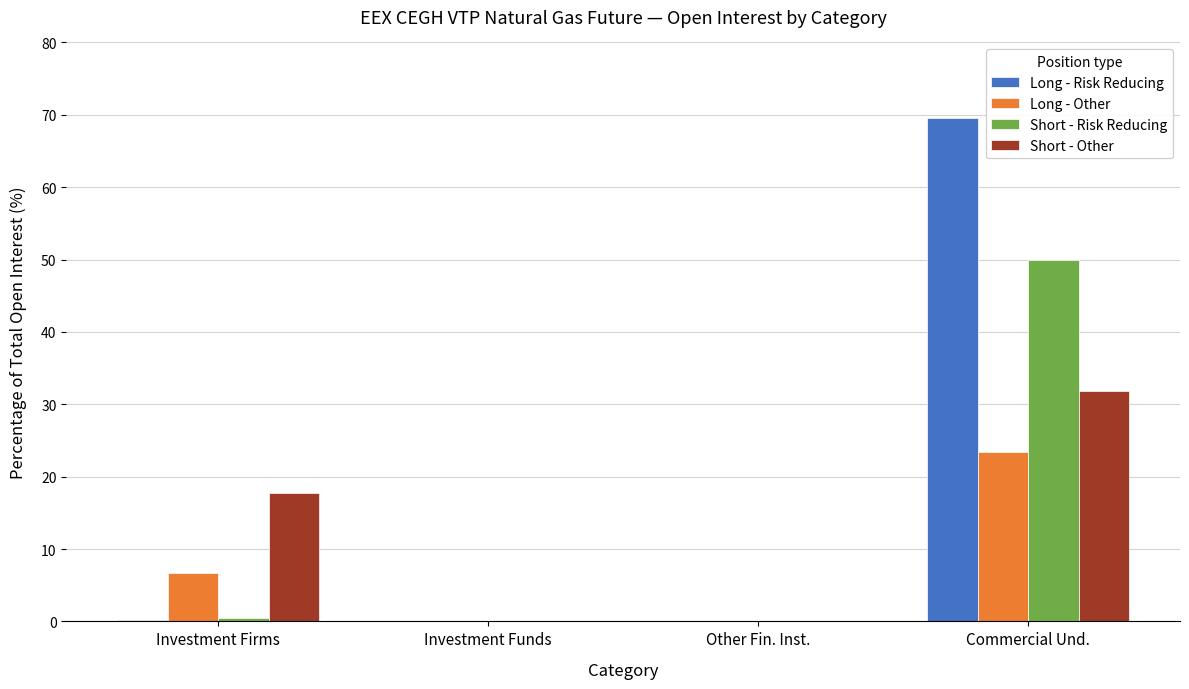

What is the sum of all Short - Other values?

49.5